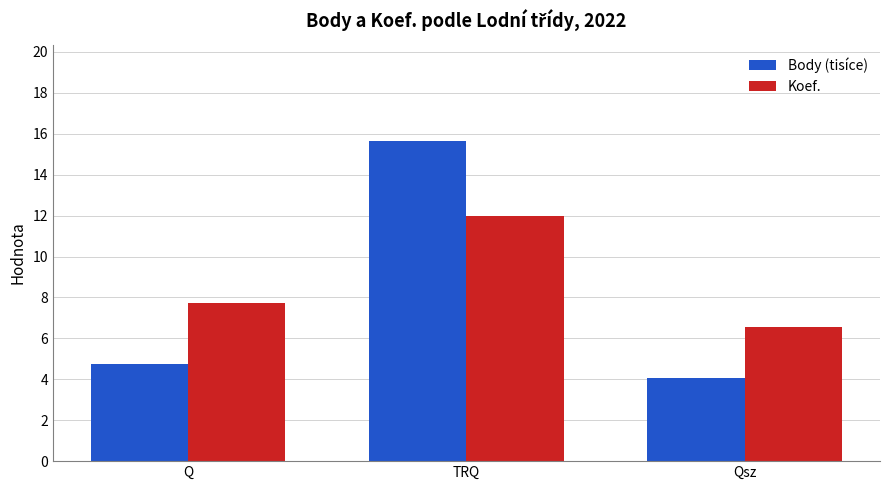

How many bars are there in each group?

2